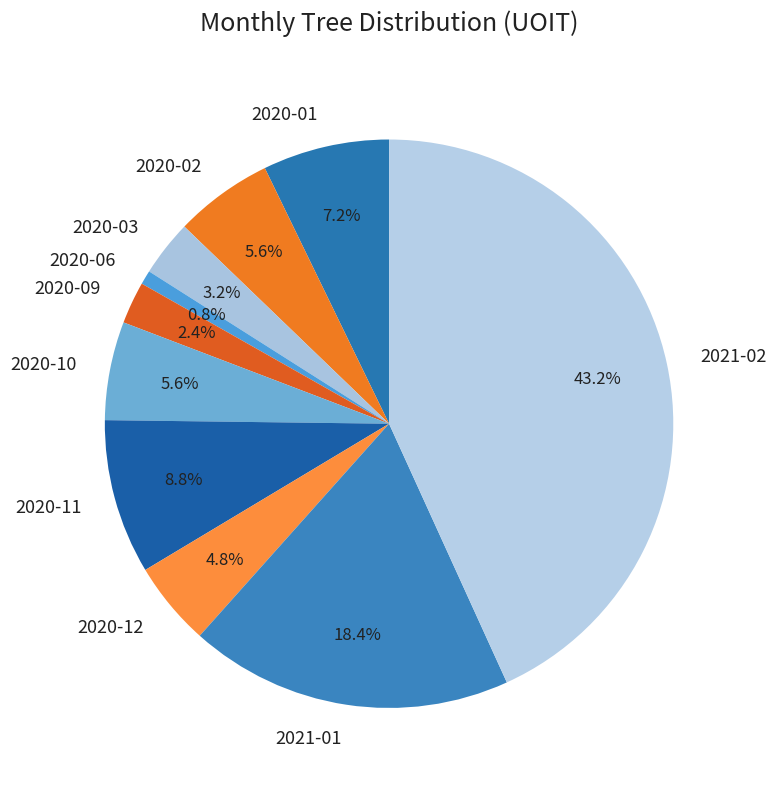

To the nearest percent, what percentage of the pie is 2020-09?

2%